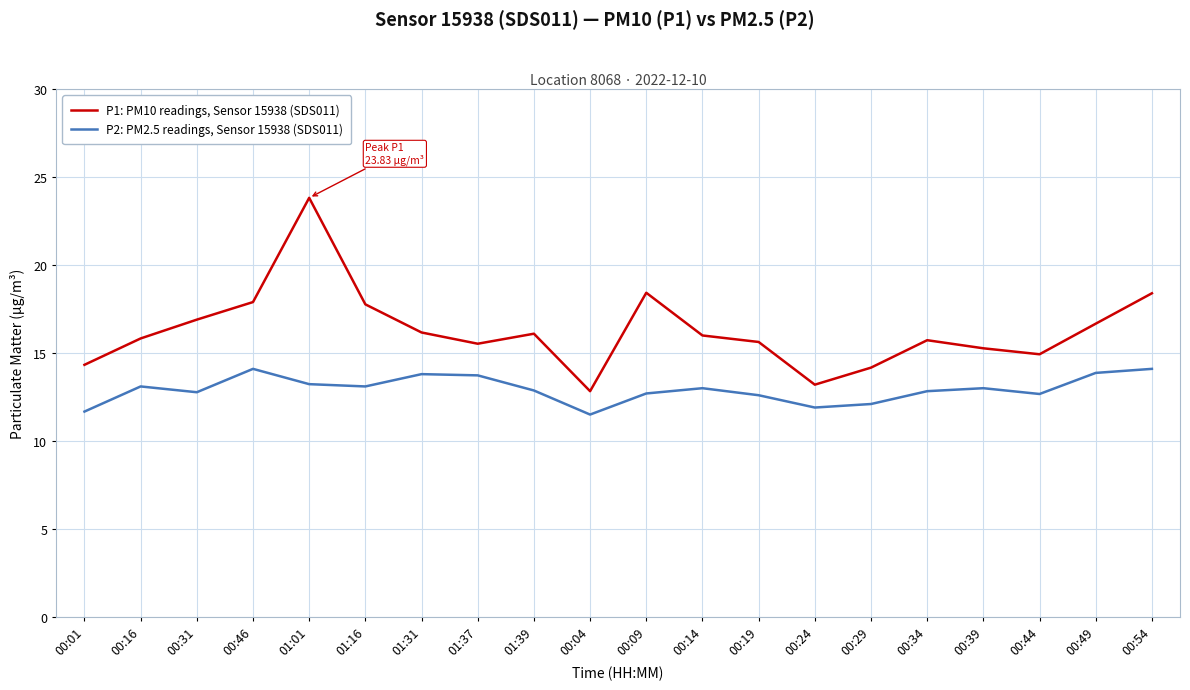

Is it true that P2: PM2.5 readings, Sensor 15938 (SDS011) equals 12.1 at 00:29?

True